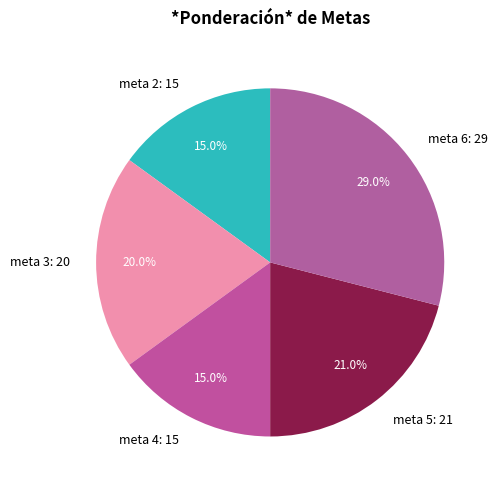

Is it true that meta 6 is 37% of the pie?

False